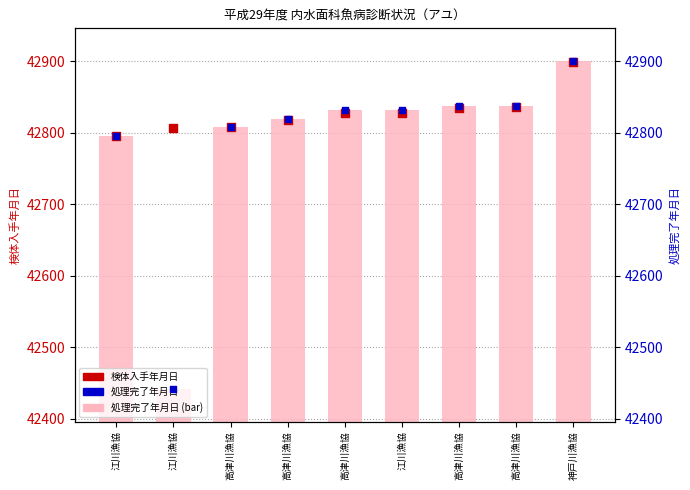

Which series has the largest total across all categories?

検体入手年月日